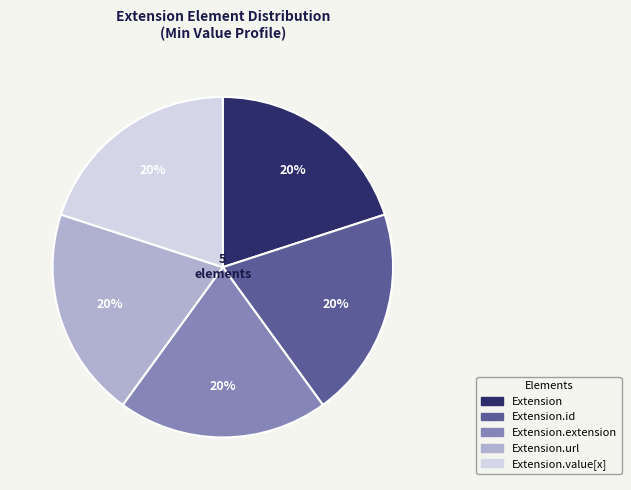

To the nearest percent, what is the average slice percentage?

20%